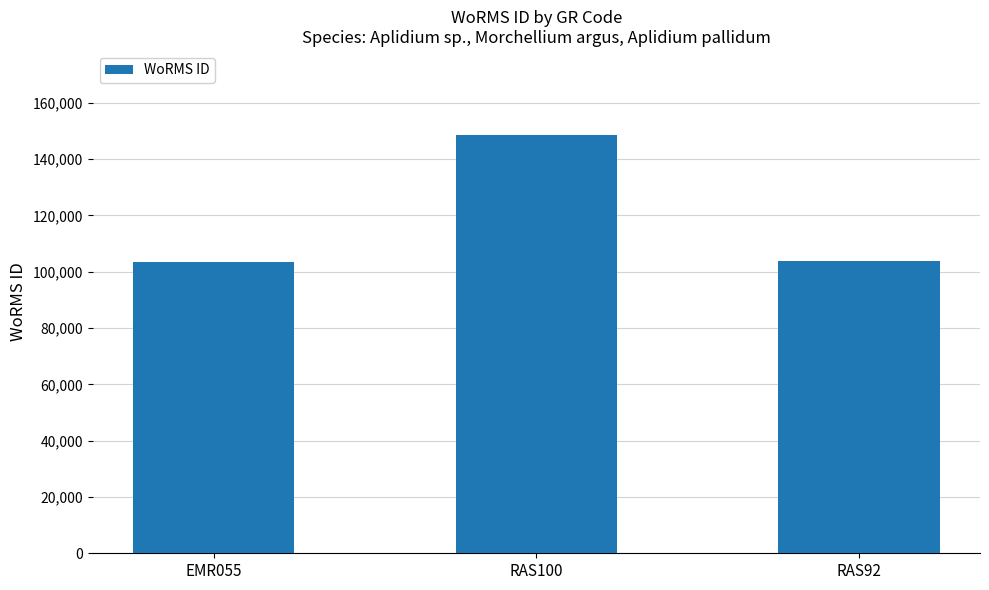

Count the number of data series in this chart.

1